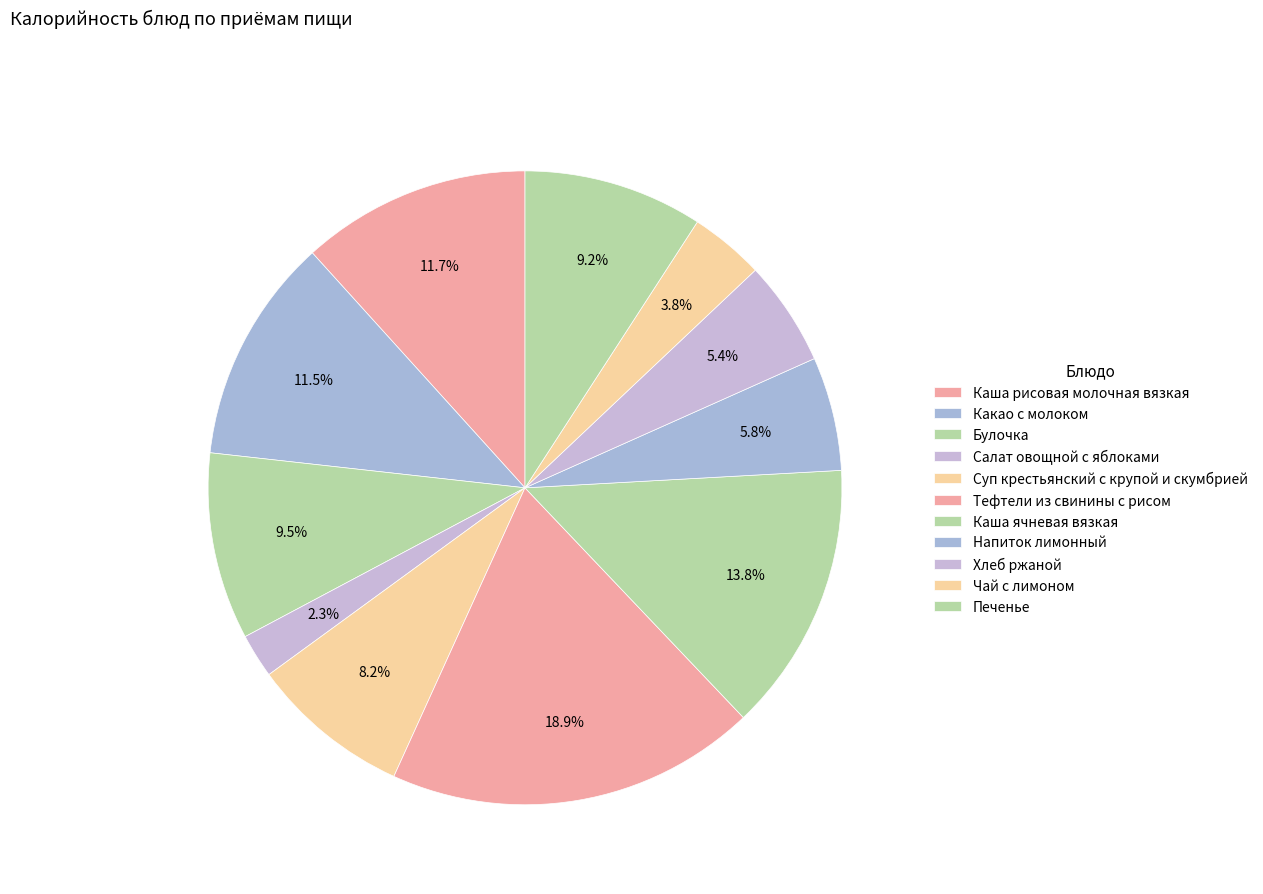

How many segments does this pie chart have?

11